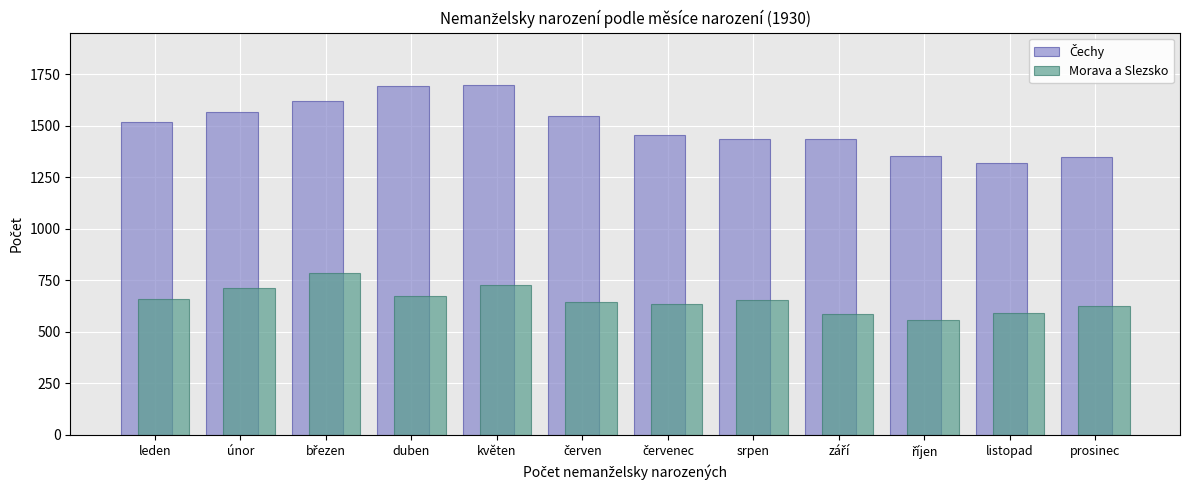

What is the total value across all series at listopad?

1907